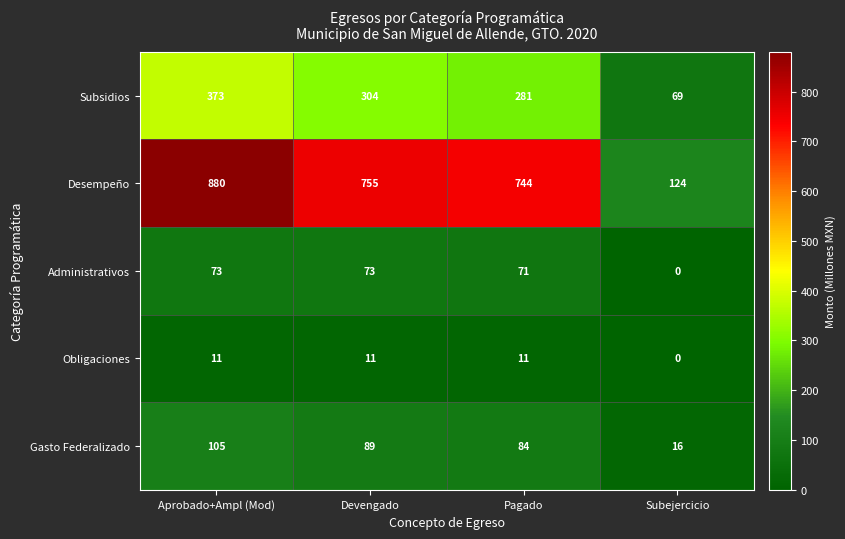

What value does the Desempeño series have at Devengado, to the nearest 10?

760